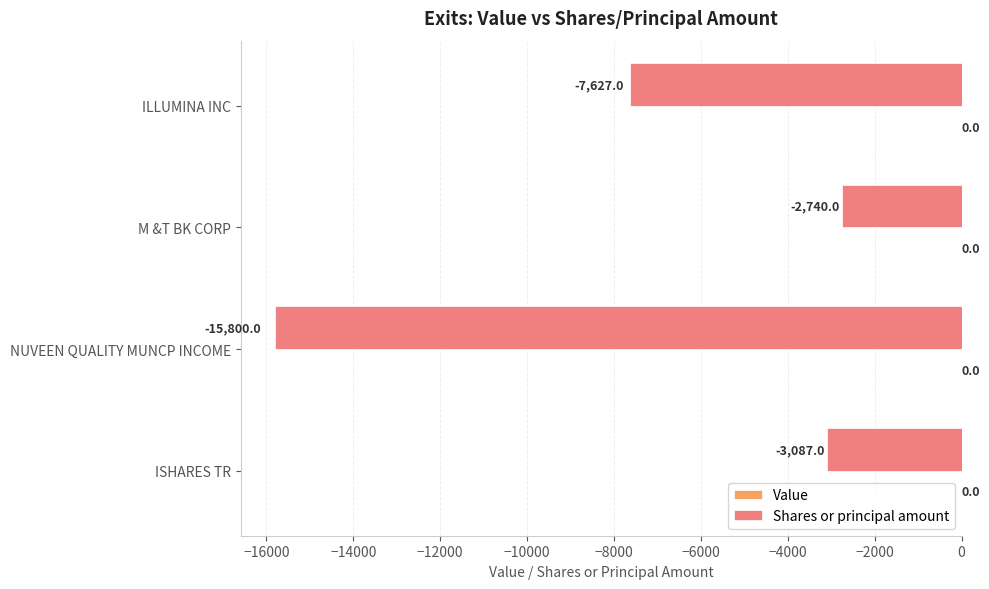

Which category has the highest value across all series?

M &T BK CORP